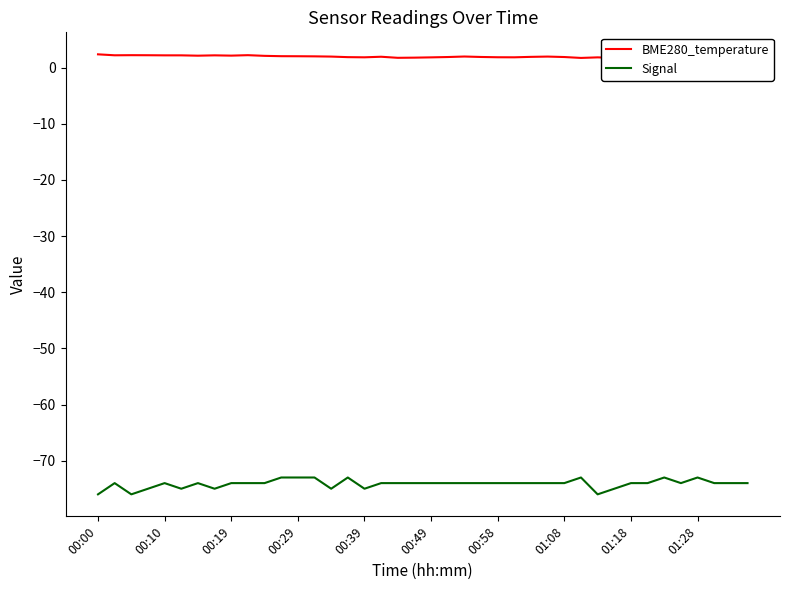

Rank the series by their average value, from lowest to highest.

Signal, BME280_temperature